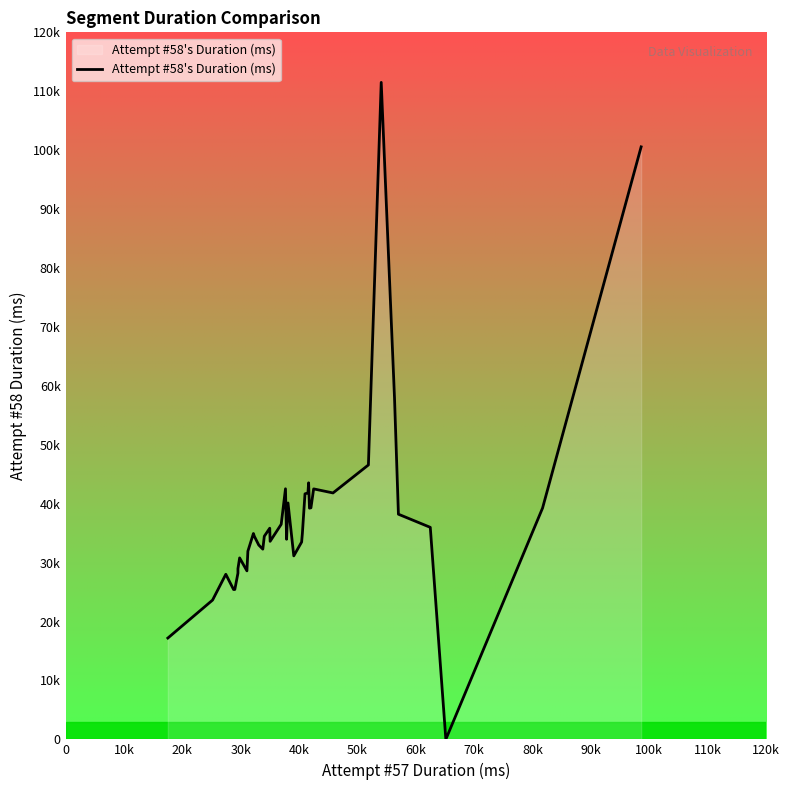

Is this an area chart (filled region under the line)?

Yes